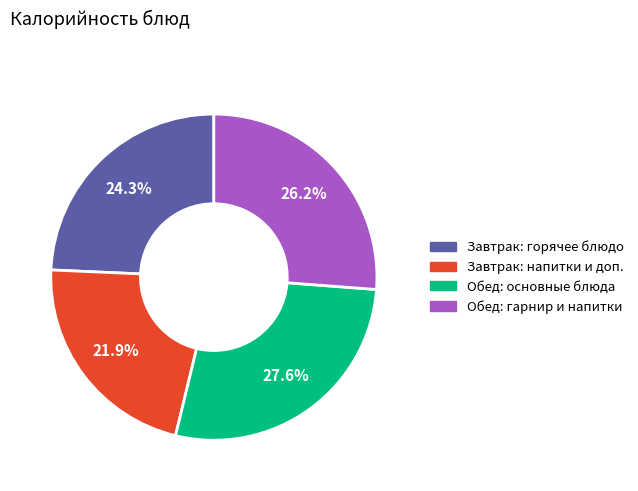

Is there any slice that represents more than half of the pie?

No